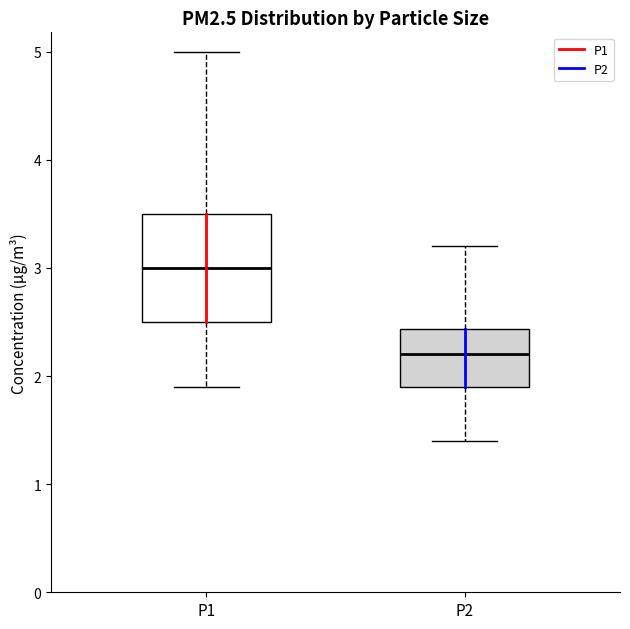

Reading left to right, read every box against the y-axis: the position of its median line, the range the box covers, and the ends of its whiskers. The values are not printed on the chart, so give them approximately, as read against the axis.

P1: median 3.0, box 2.5 to 3.5, whiskers 1.9 to 5.0
P2: median 2.2, box 1.9 to 2.4, whiskers 1.4 to 3.2